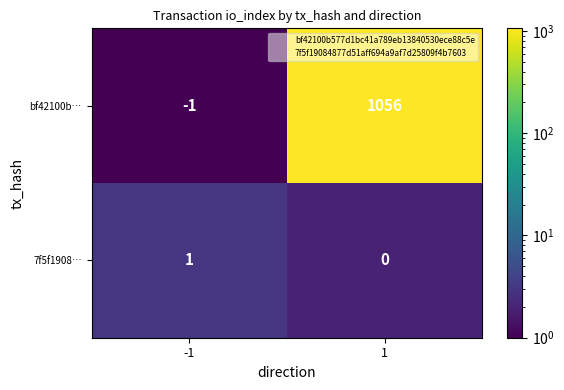

Is the value of 7f5f1908… at 1 greater than the value of bf42100b… at 1?

No